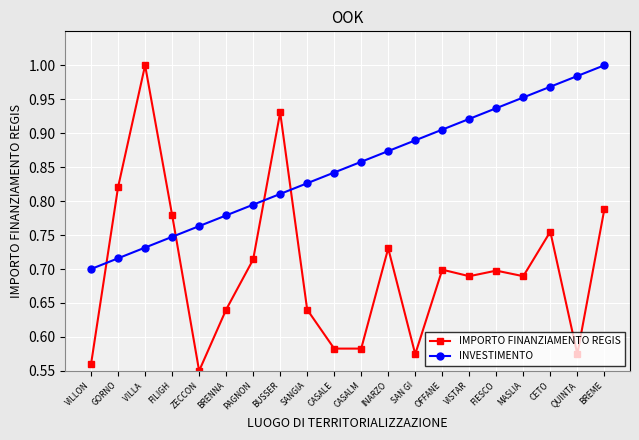

Which series has the largest range (max minus min)?

IMPORTO FINANZIAMENTO REGIS